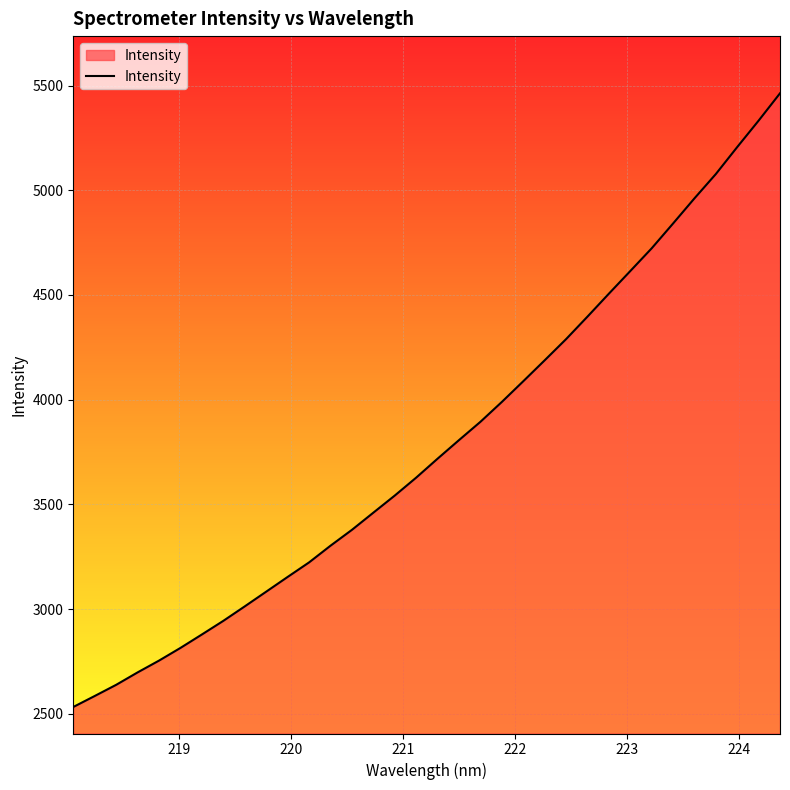

What is the greatest value displayed?

5463.1